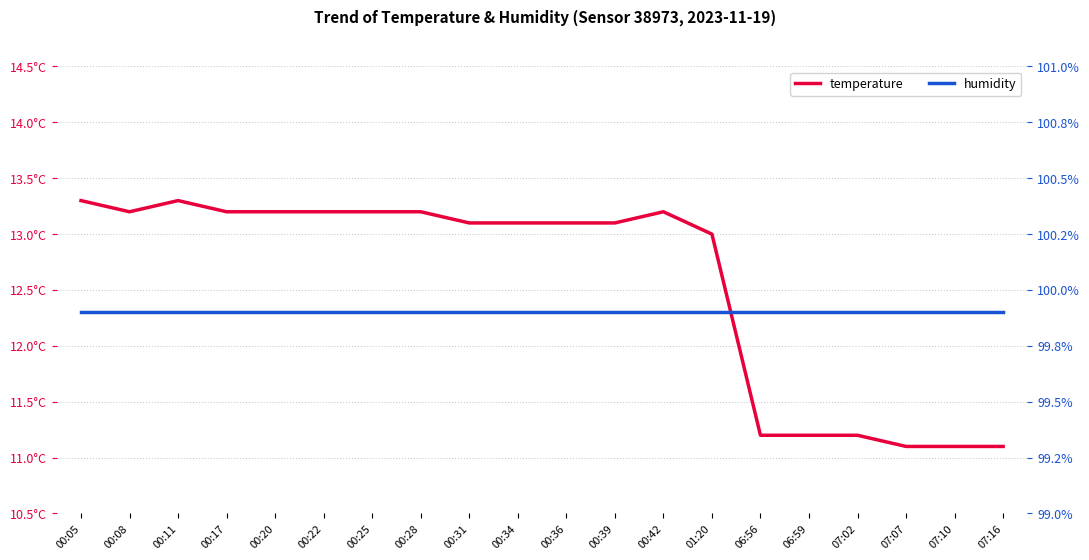

What position from the left is 00:36?

11